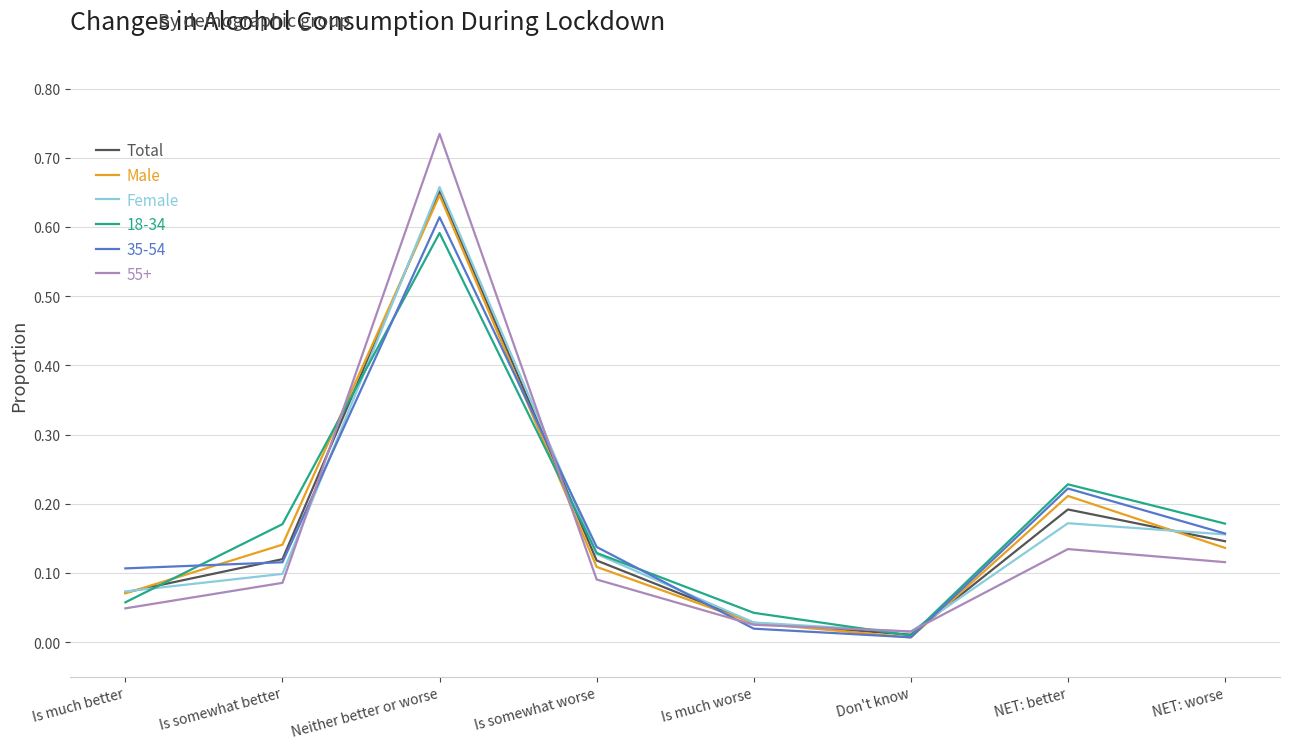

At which category does the chart reach its peak across all series?

Neither better or worse